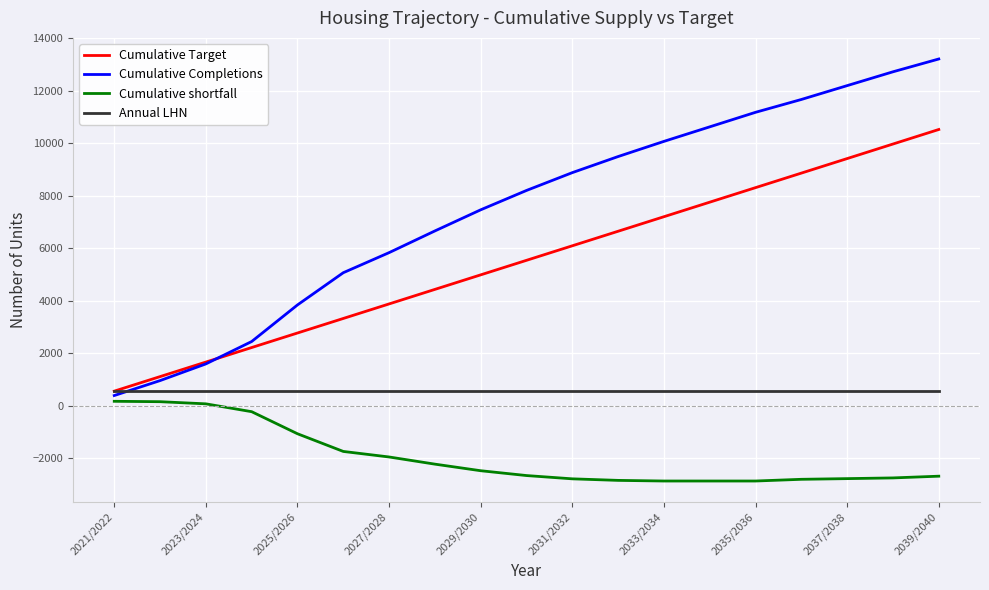

What is the maximum value shown in the chart?

13213